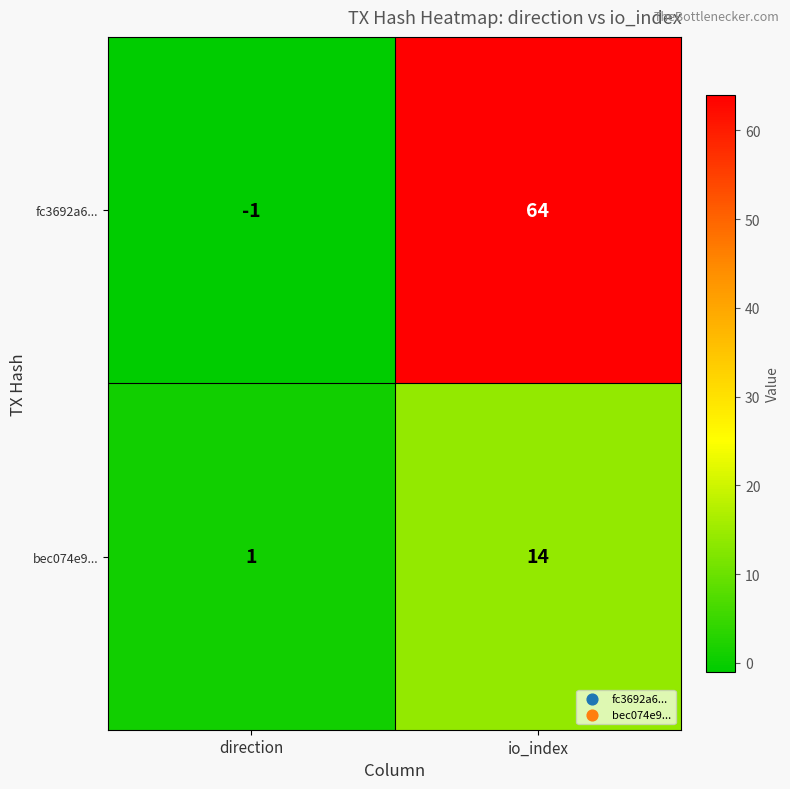

Rank the series at direction from highest to lowest value.

bec074e9..., fc3692a6...